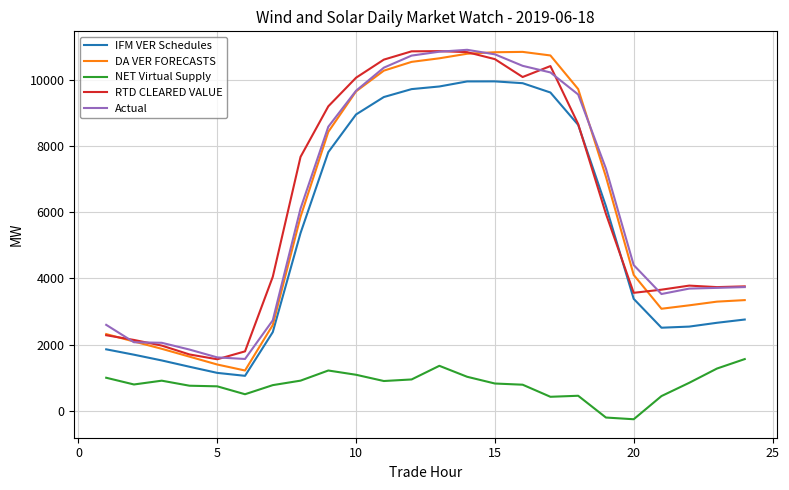

How many negative values does the NET Virtual Supply series have?

2